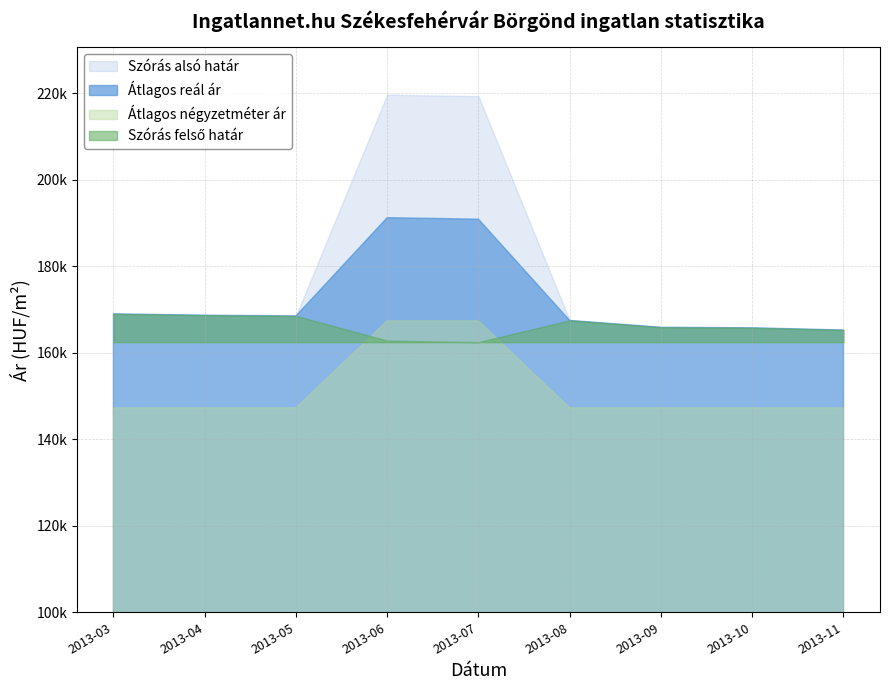

What are all the series names shown in the legend?

Szórás alsó határ, Szórás felső határ, Átlagos reál ár, Átlagos négyzetméter ár